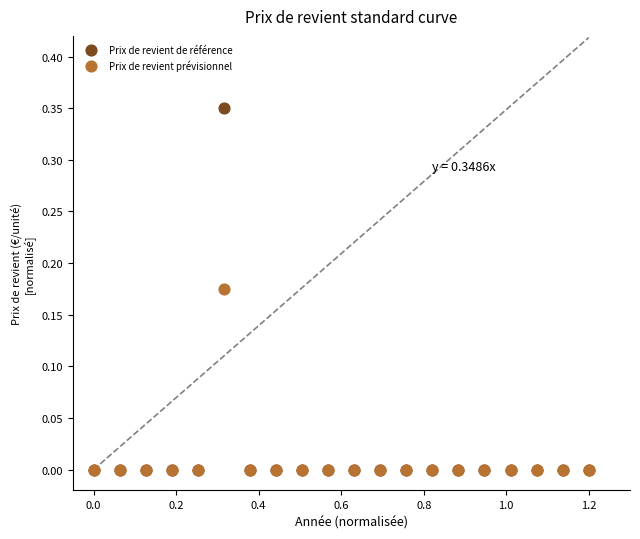

What are all the series names shown in the legend?

Prix de revient de référence, Prix de revient prévisionnel